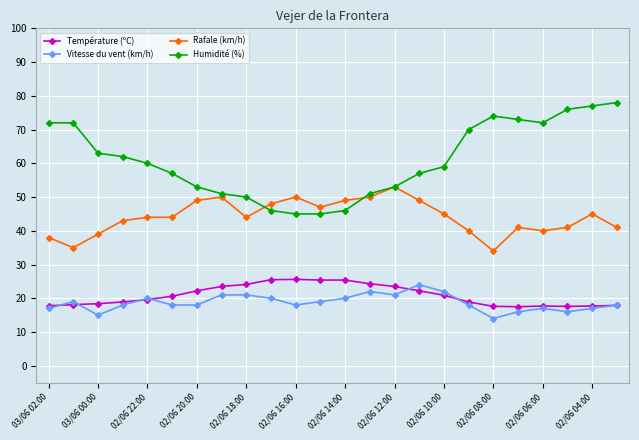

True or false: Température (ºC) and Rafale (km/h) cross at least once.

False